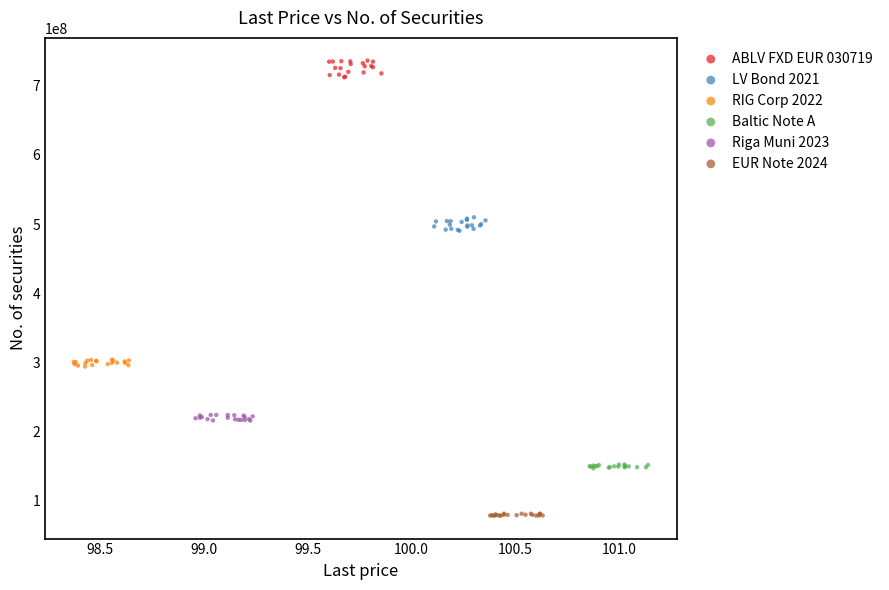

Which series reaches the maximum Y coordinate?

ABLV FXD EUR 030719